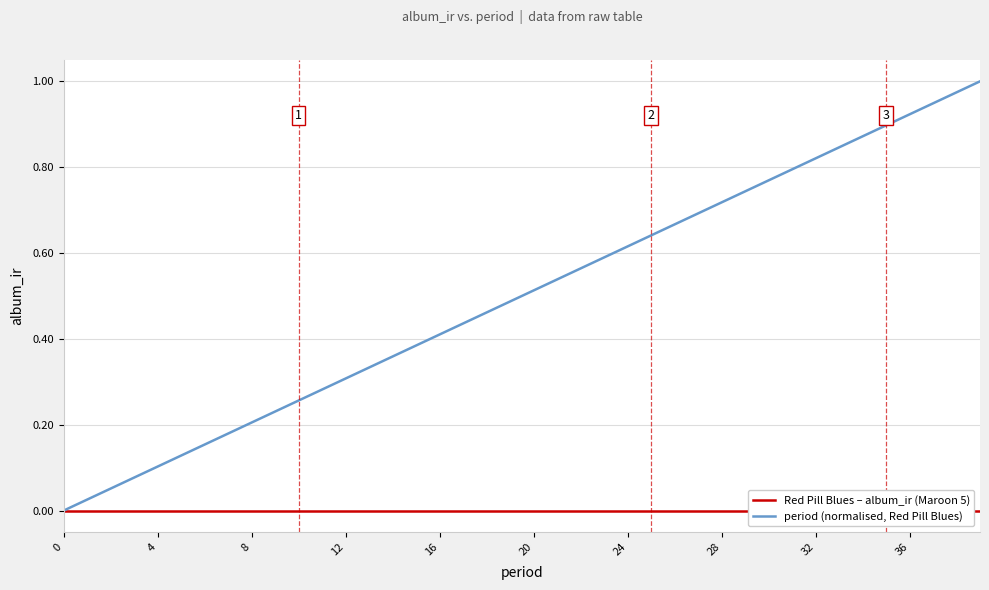

At 17, list the series in order from largest to smallest.

period (normalised, Red Pill Blues), Red Pill Blues – album_ir (Maroon 5)